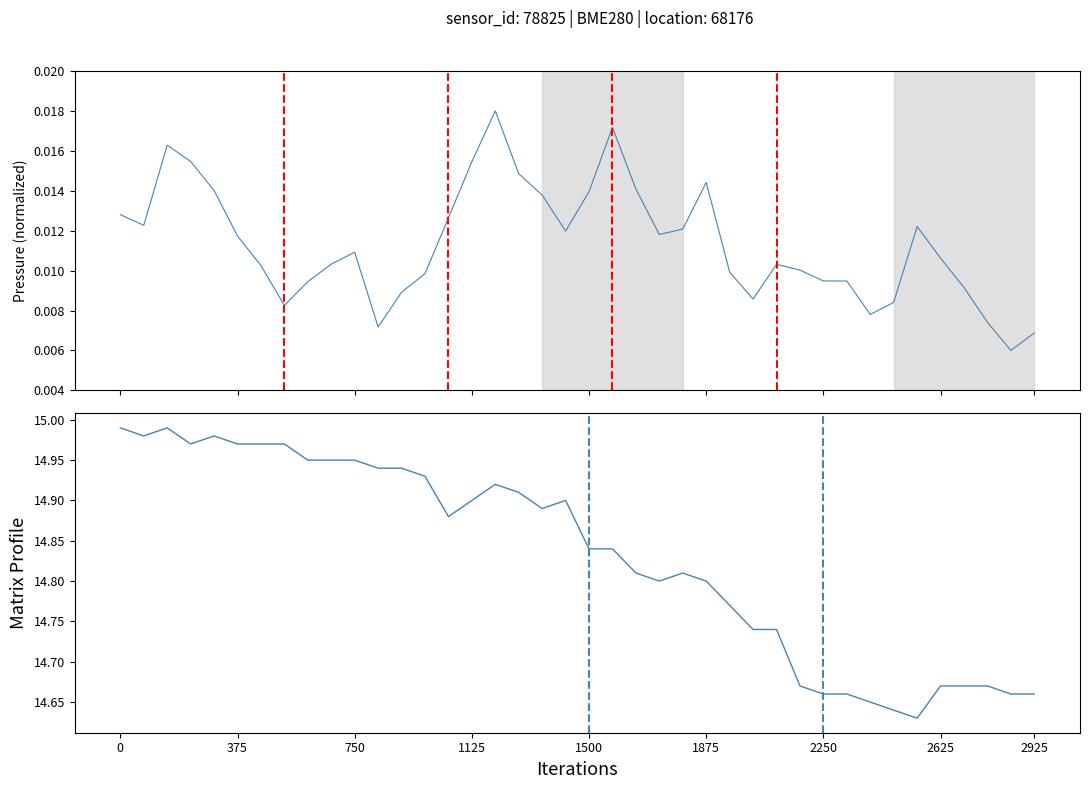

Which series has the largest range (max minus min)?

temperature